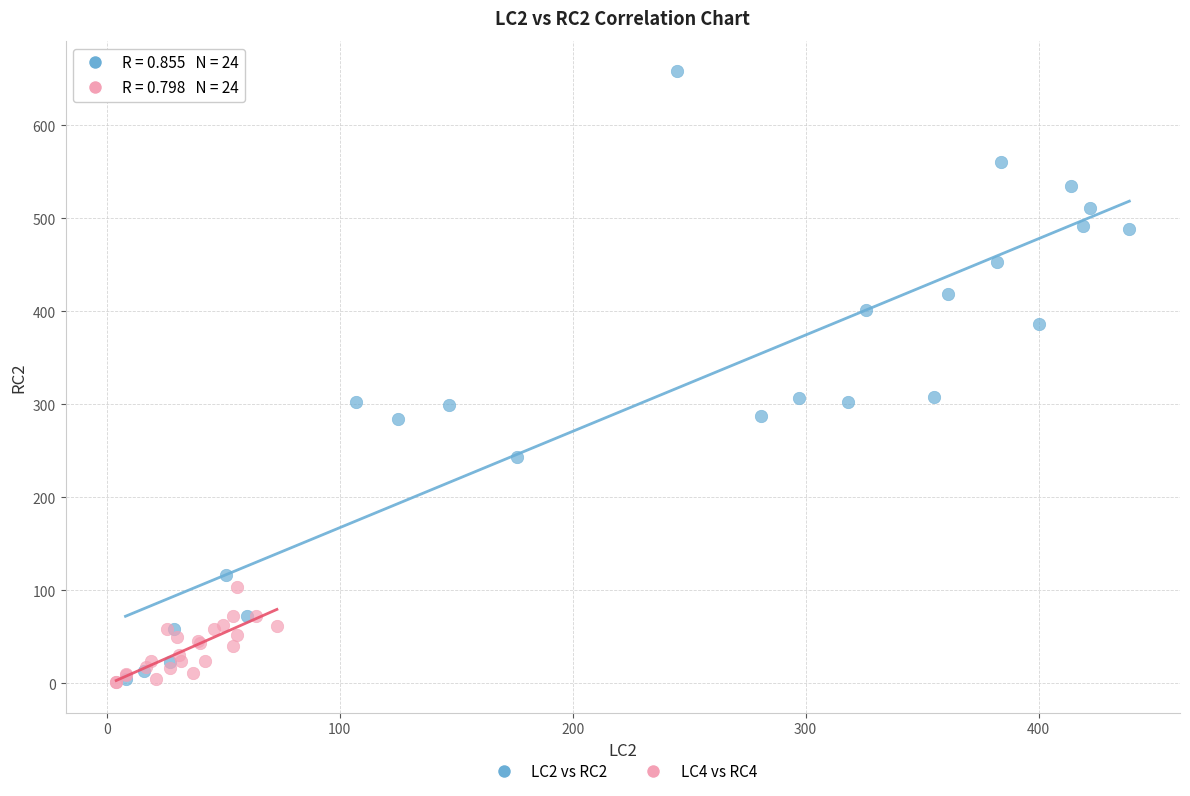

Which series reaches the maximum Y coordinate?

LC2 vs RC2